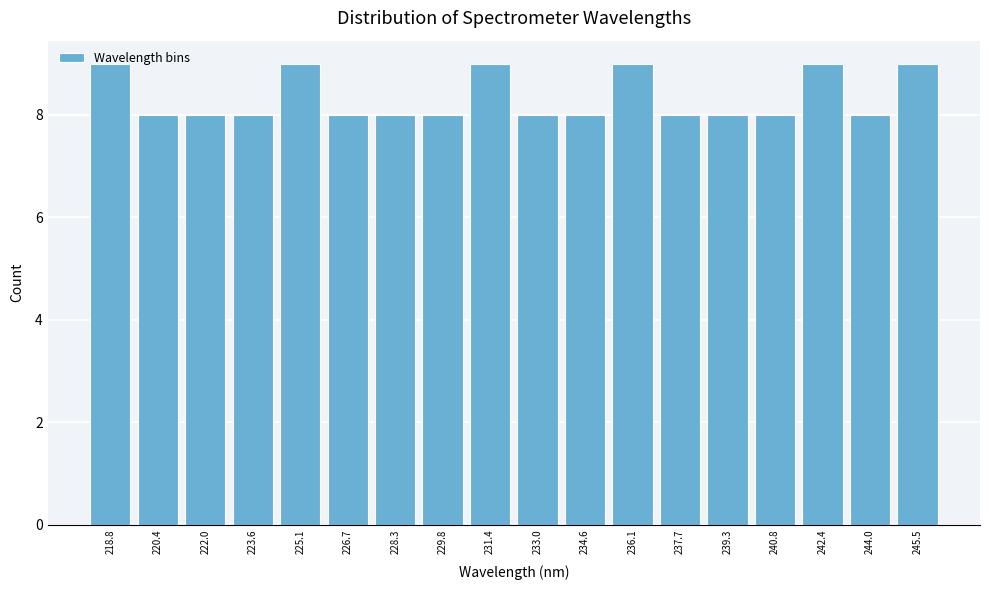

Reading left to right, list every bar in this chart as the range it spans on the x-axis followed by its height. Neither the bar edges nor the heights are printed on the chart, so give them approximately, as read against the axes.

218.0 to 219.6: 9
219.6 to 221.2: 8
221.2 to 222.8: 8
222.8 to 224.4: 8
224.4 to 226.0: 9
226.0 to 227.4: 8
227.4 to 229.0: 8
229.0 to 230.6: 8
230.6 to 232.2: 9
232.2 to 233.8: 8
233.8 to 235.4: 8
235.4 to 237.0: 9
237.0 to 238.4: 8
238.4 to 240.0: 8
240.0 to 241.6: 8
241.6 to 243.2: 9
243.2 to 244.8: 8
244.8 to 246.4: 9